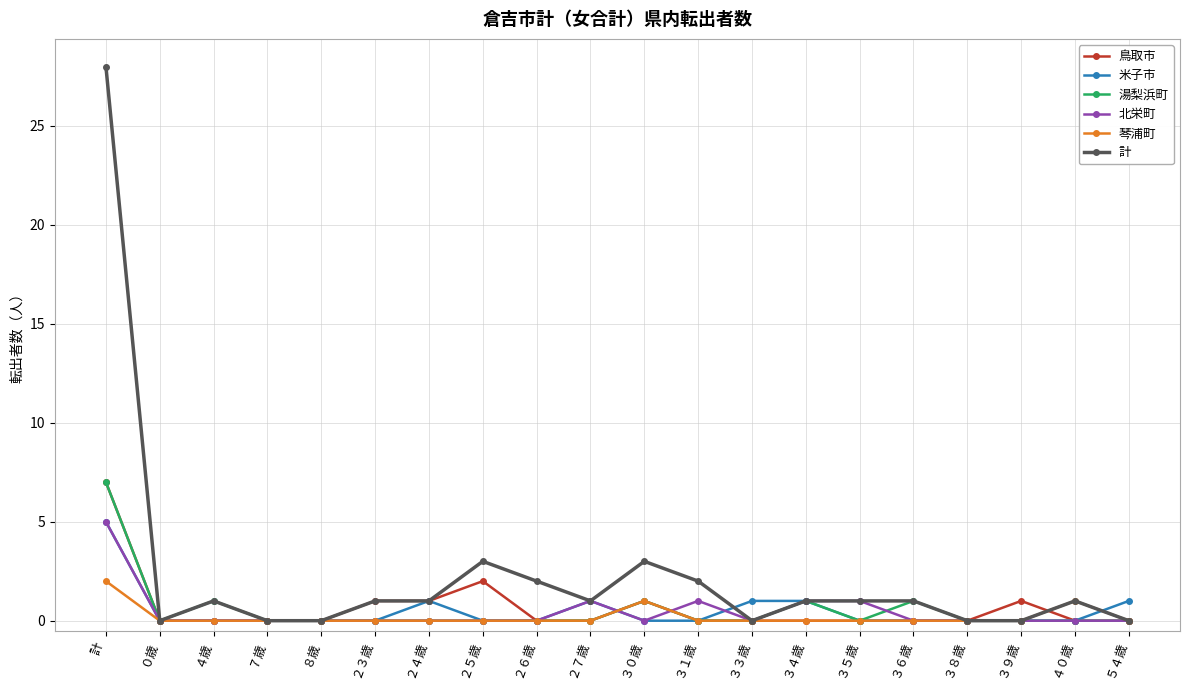

How many distinct data groups are displayed?

6